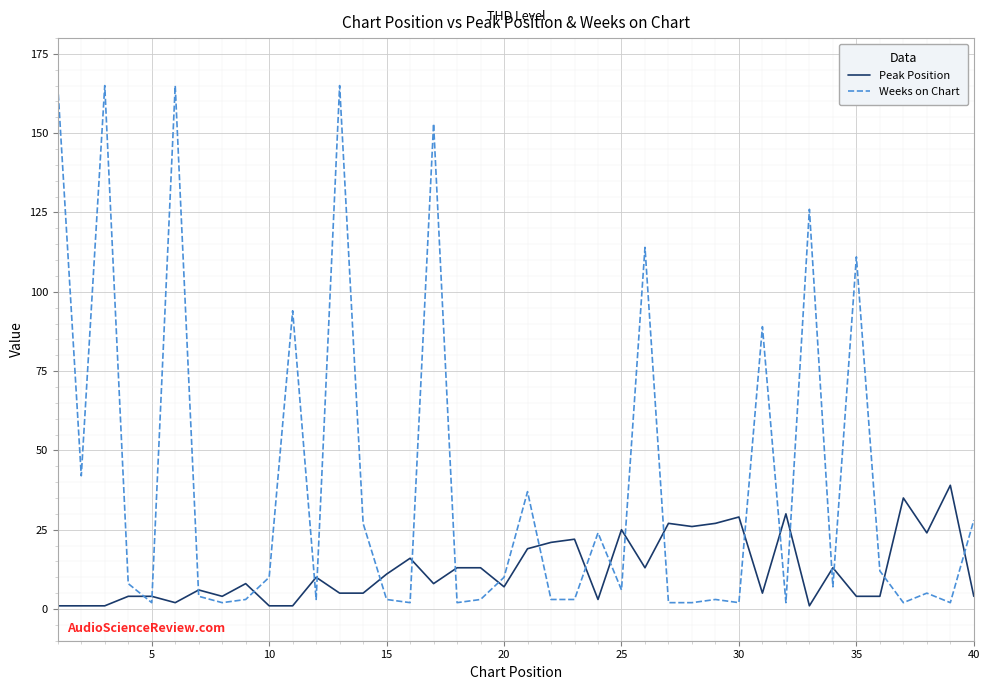

Which series ends up on top after the final intersection of Weeks on Chart and Peak Position?

Weeks on Chart